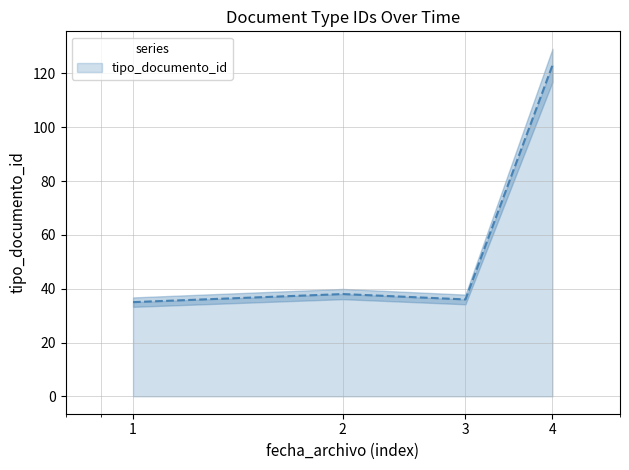

What is the value of the 2nd point from the left?

38